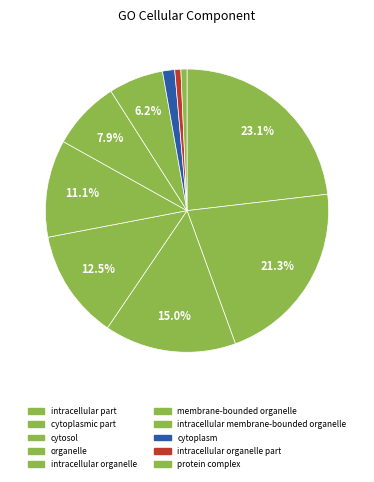

Is there a majority slice in this chart?

No